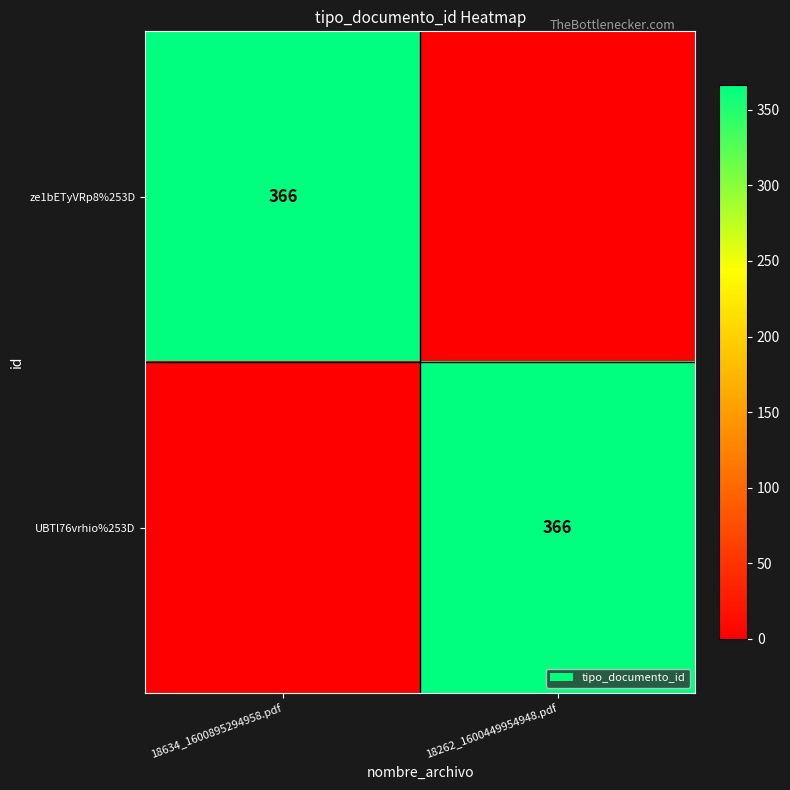

True or false: ze1bETyVRp8%253D has a value of 366 at 18634_1600895294958.pdf.

True